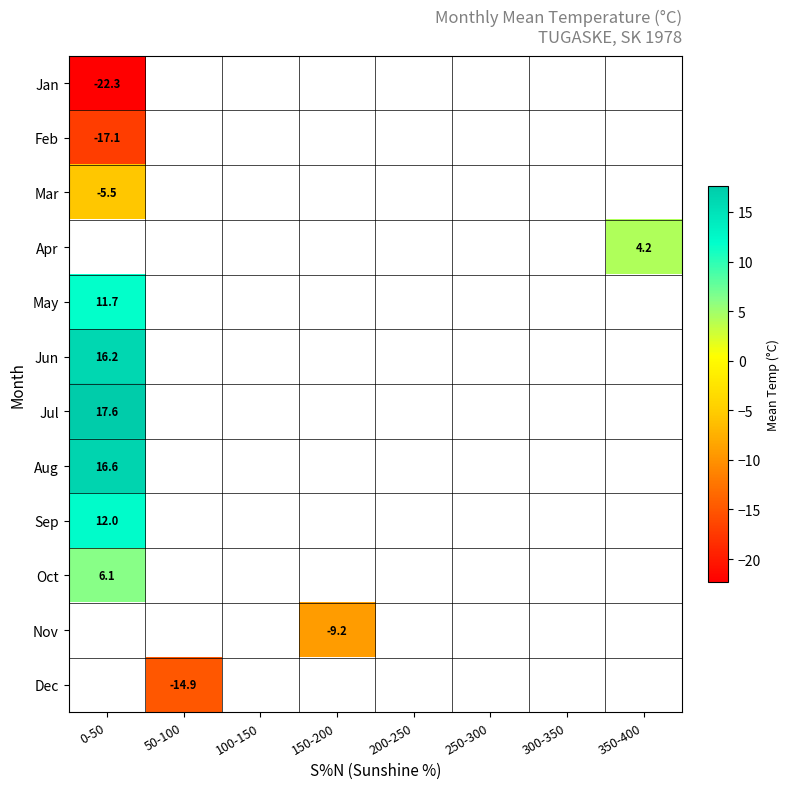

True or false: Jul has a value of 7.8 at 0-50.

False